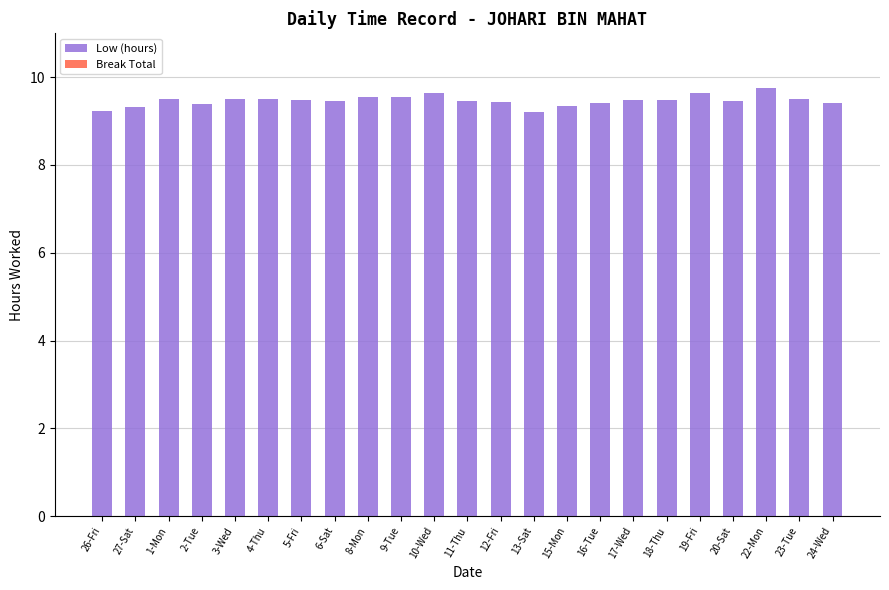

What is the ratio of the value at 3-Wed to the value at 23-Tue?

1.0